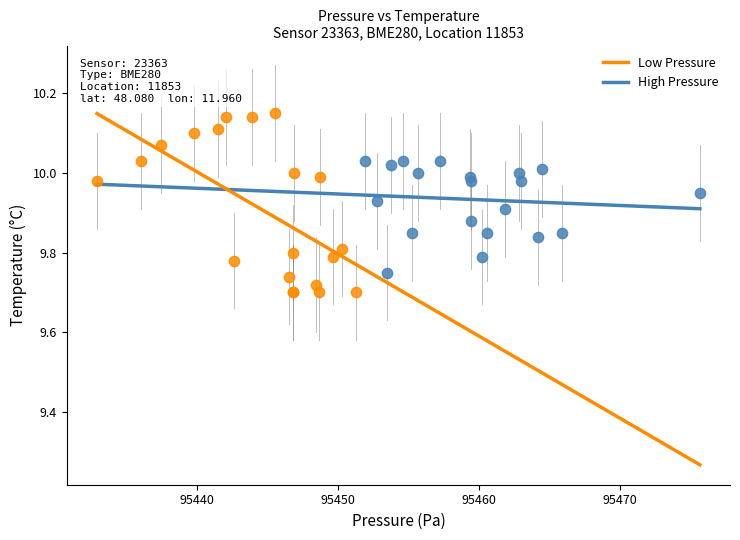

Which series reaches the maximum Y coordinate?

Low Pressure